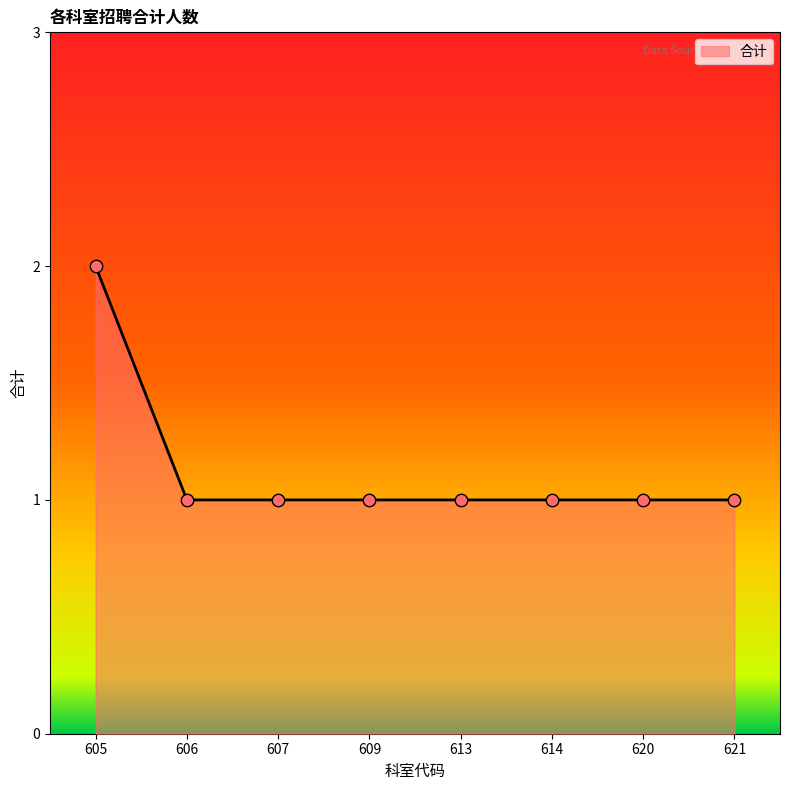

Approximately how many times larger is the value at 621 compared to 620?

1.0